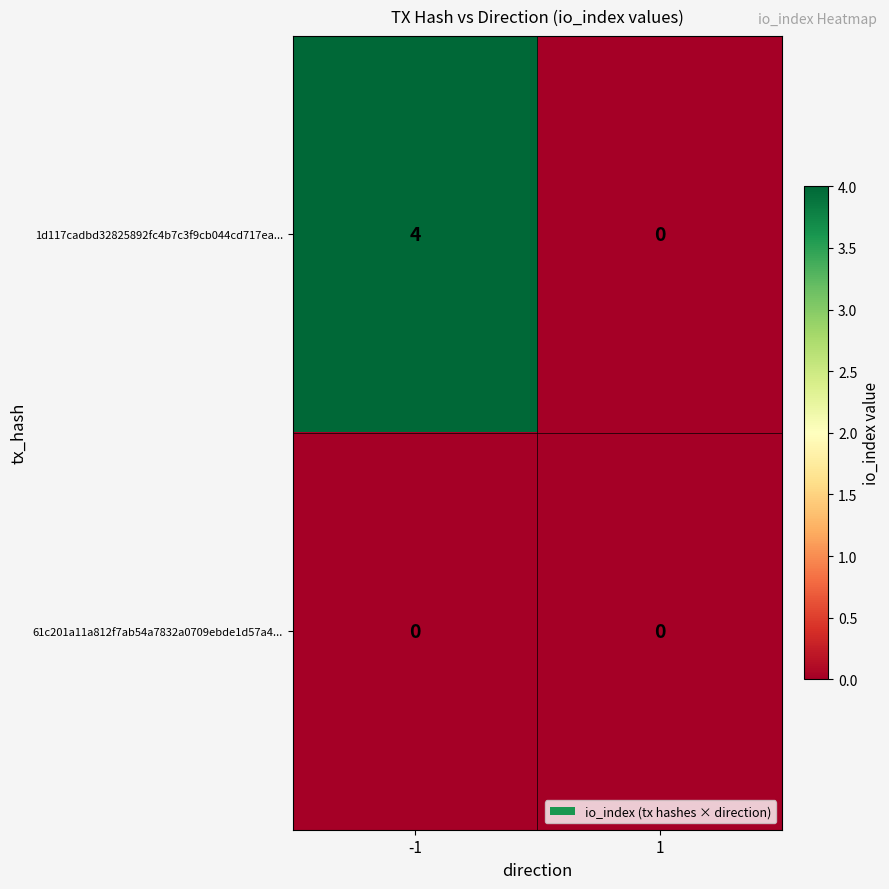

The value of 1d117cadbd32825892fc4b7c3f9cb044cd717ea... at 1 is 0. True or false?

True